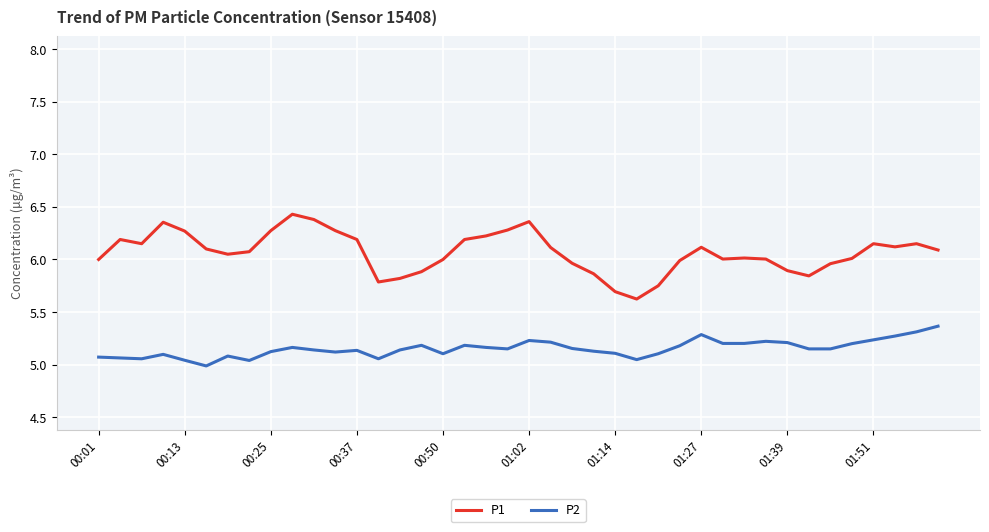

Which series has the largest total across all categories?

P1